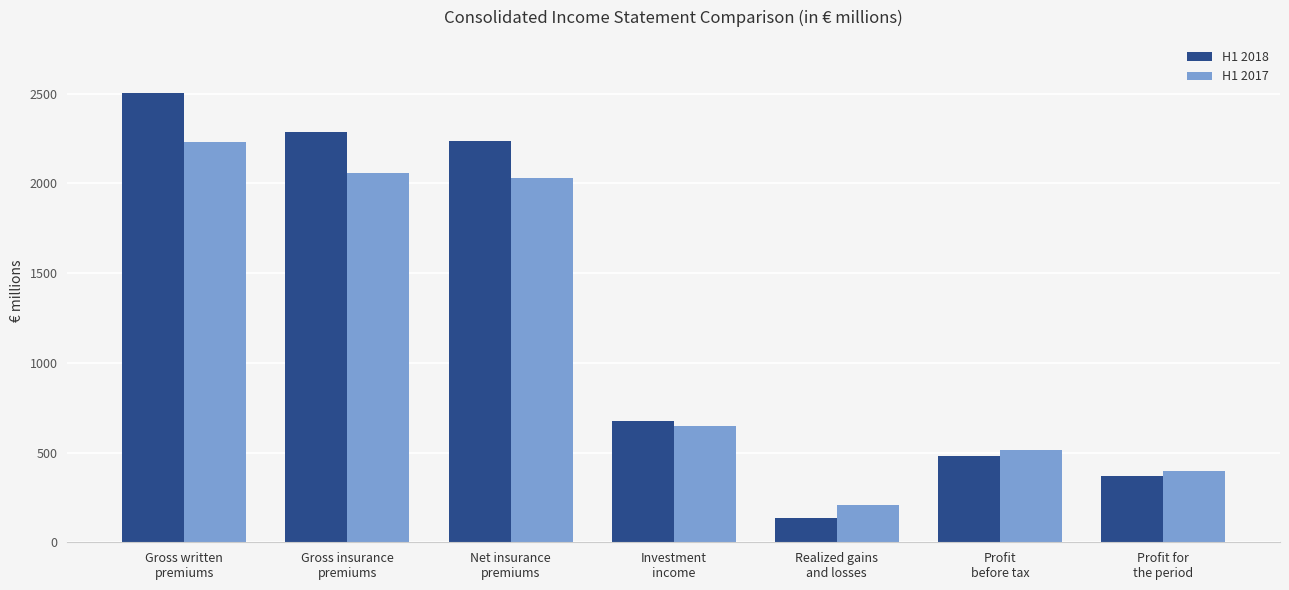

What is the smallest value displayed?

135